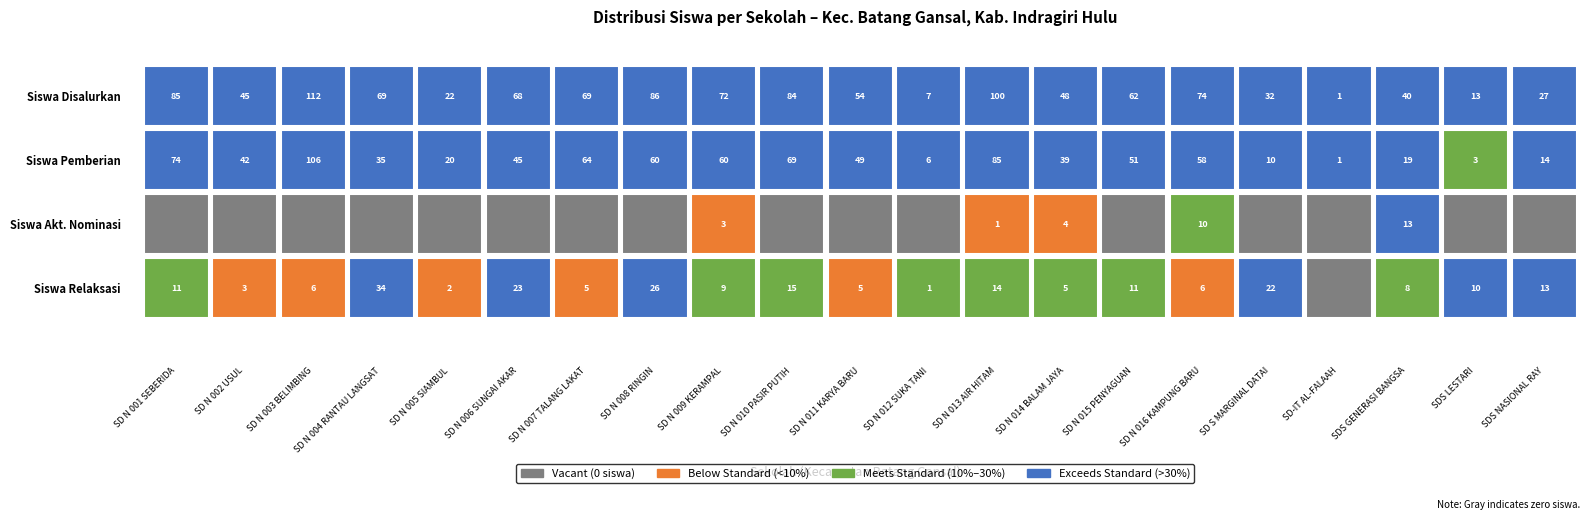

Reading left to right, what are all the values shown in this chart?

Siswa Disalurkan: 0=85	1=45	2=112	3=69	4=22	5=68	6=69	7=86	8=72	9=84	10=54	11=7	12=100	13=48	14=62	15=74	16=32	17=1	18=40	19=13	20=27
Siswa Pemberian: 0=74	1=42	2=106	3=35	4=20	5=45	6=64	7=60	8=60	9=69	10=49	11=6	12=85	13=39	14=51	15=58	16=10	17=1	18=19	19=3	20=14
Siswa Akt. Nominasi: 0=0	1=0	2=0	3=0	4=0	5=0	6=0	7=0	8=3	9=0	10=0	11=0	12=1	13=4	14=0	15=10	16=0	17=0	18=13	19=0	20=0
Siswa Relaksasi: 0=11	1=3	2=6	3=34	4=2	5=23	6=5	7=26	8=9	9=15	10=5	11=1	12=14	13=5	14=11	15=6	16=22	17=0	18=8	19=10	20=13